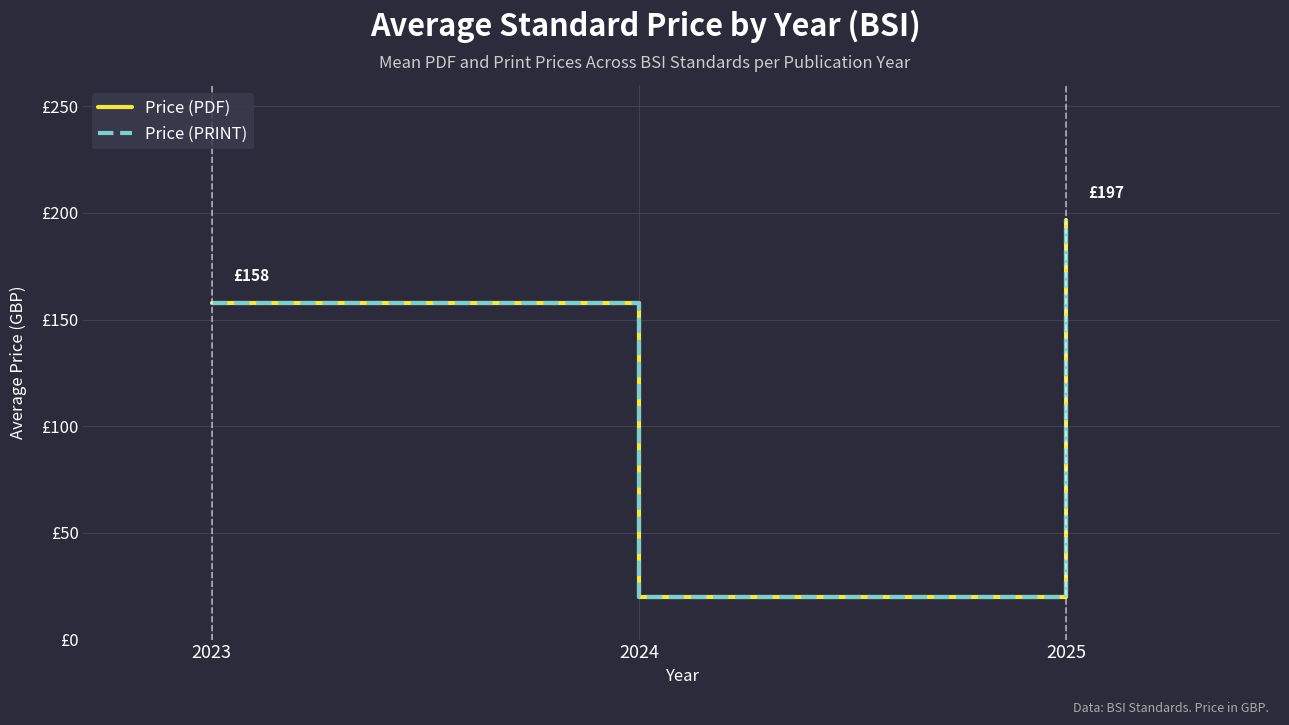

At which category does the chart reach its peak across all series?

2025